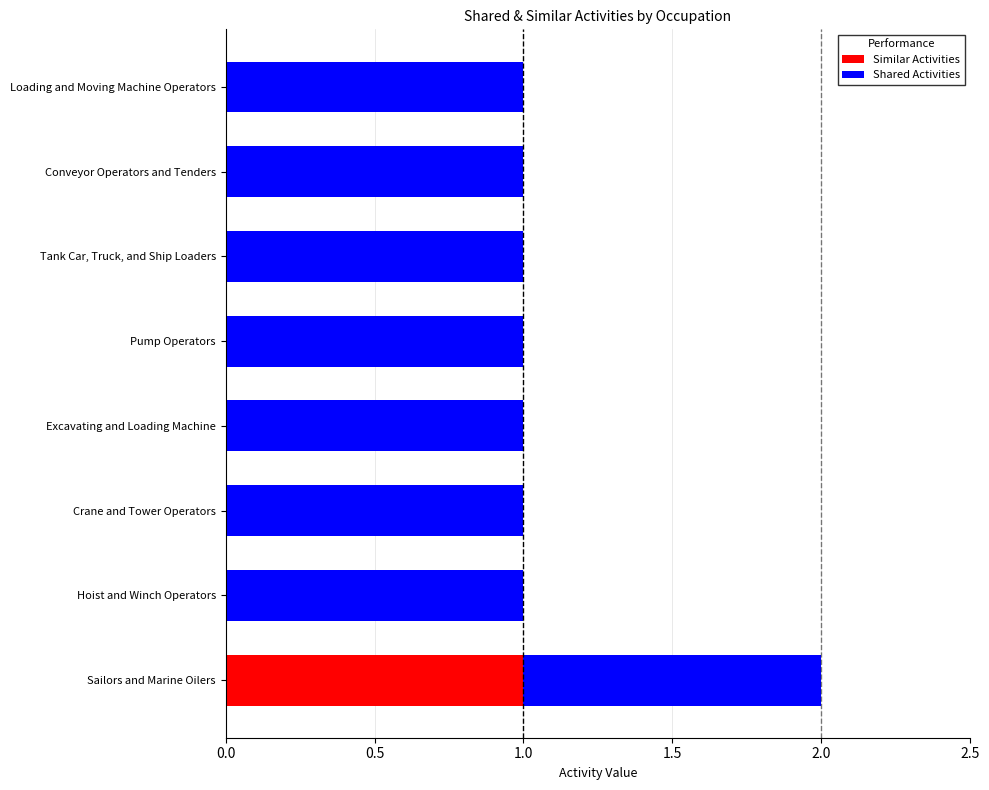

Which category has the highest value in the Similar Activities series?

Sailors and Marine Oilers